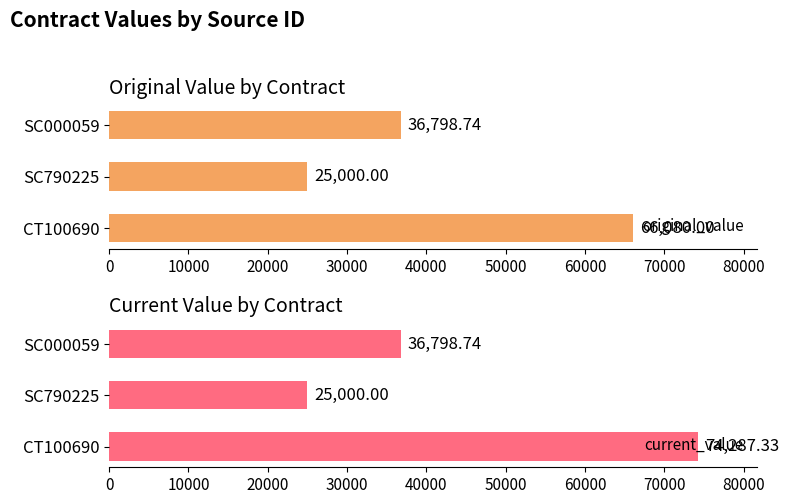

List the series in order of their overall mean, lowest first.

original_value, current_value